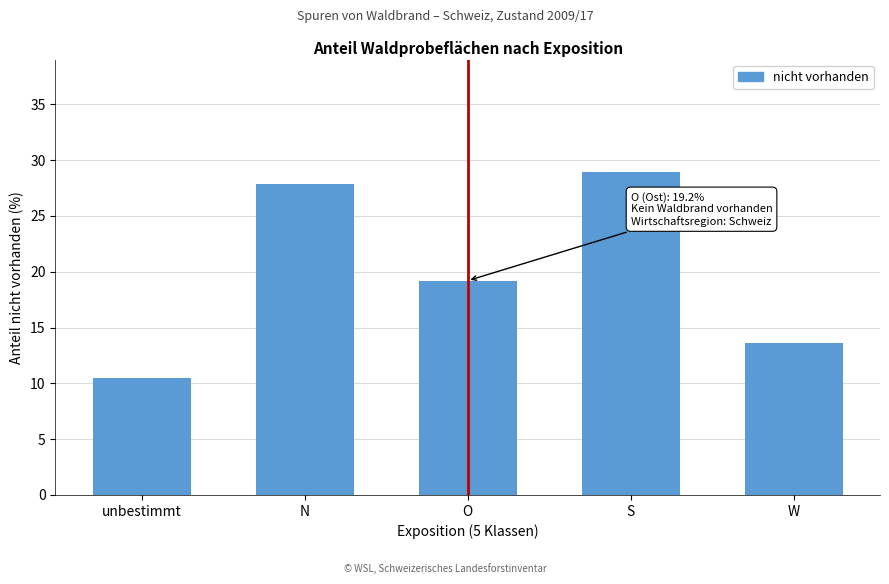

Reading left to right, extract all data points from this chart.

unbestimmt=10.5	N=27.9	O=19.2	S=28.9	W=13.6